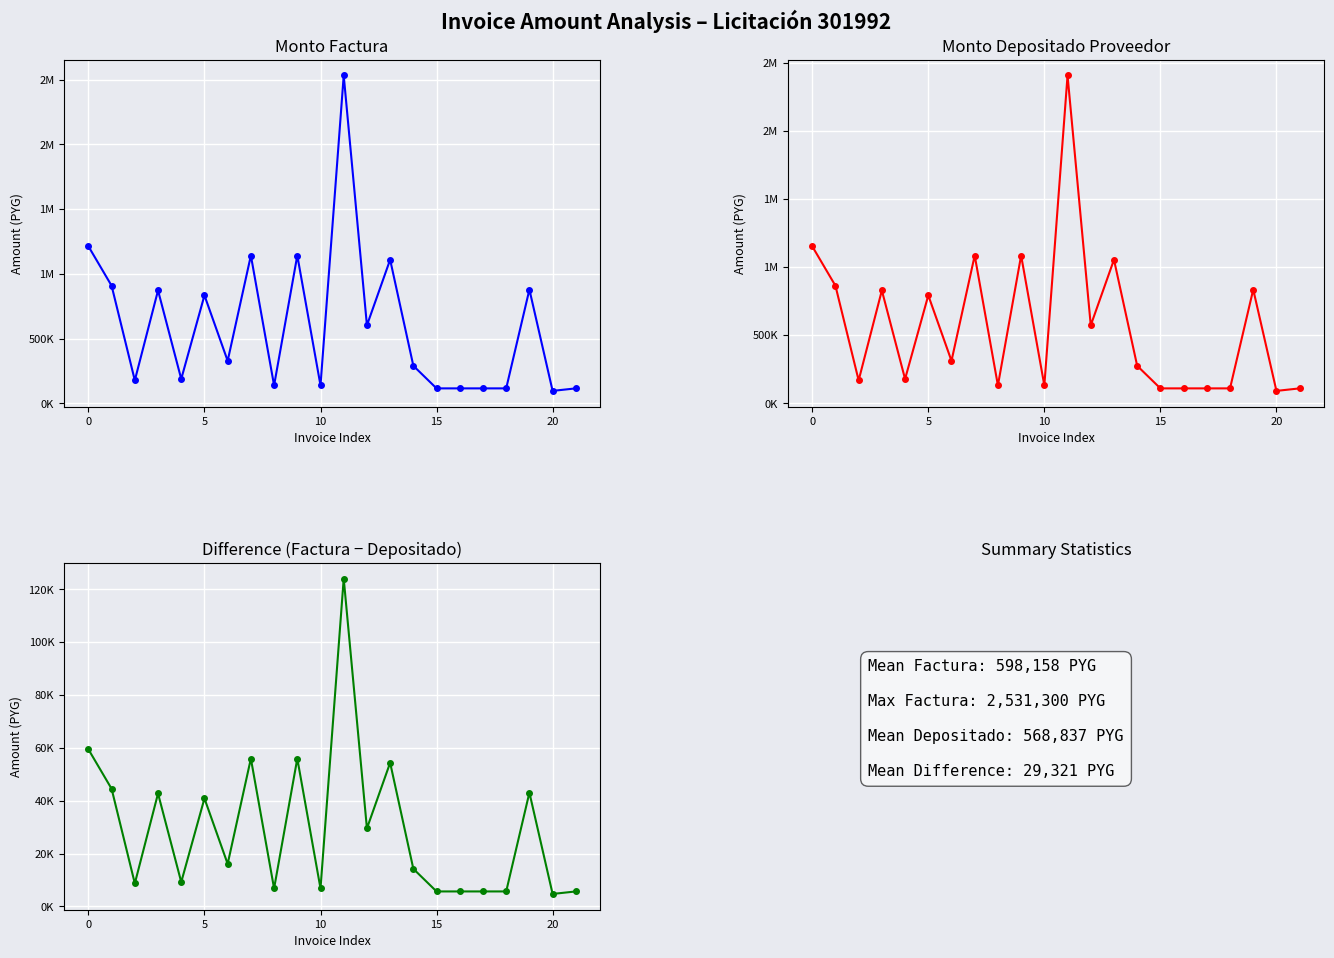

At which category is the sum across all series the highest?

11